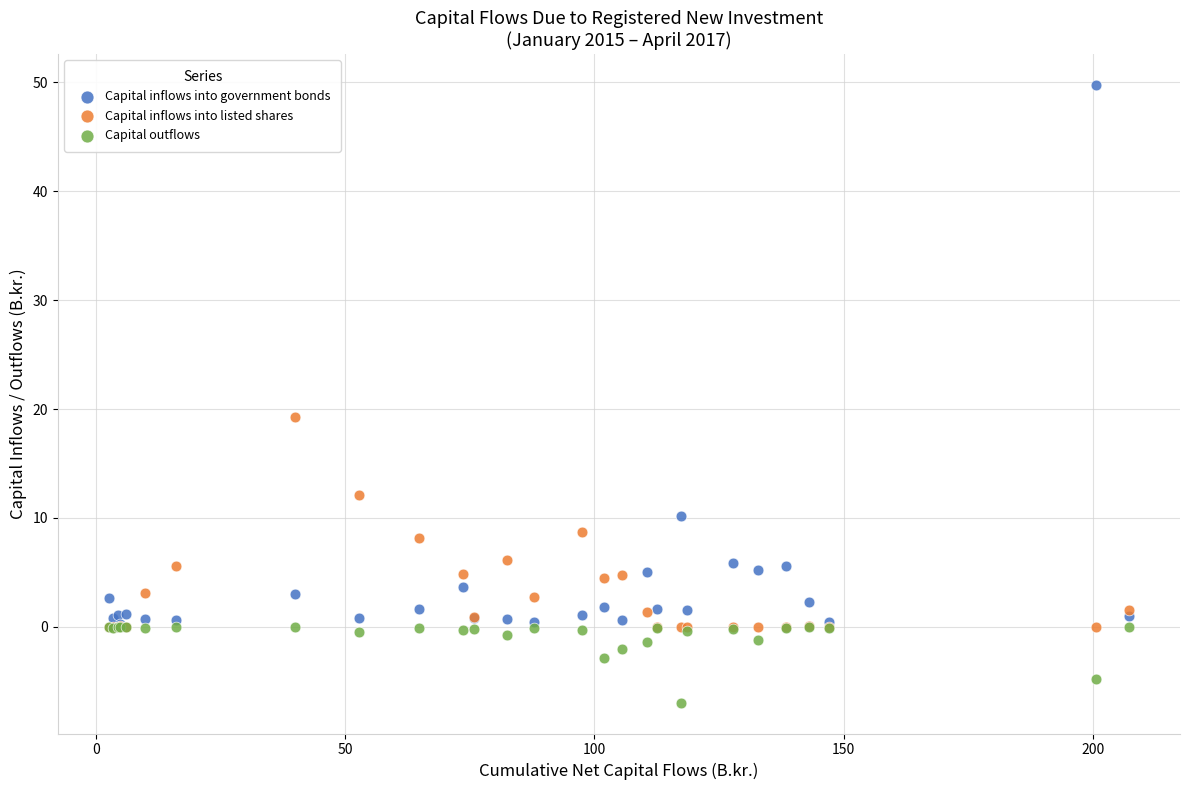

In the Capital inflows into government bonds series, what Y value is closest to 25?

10.2